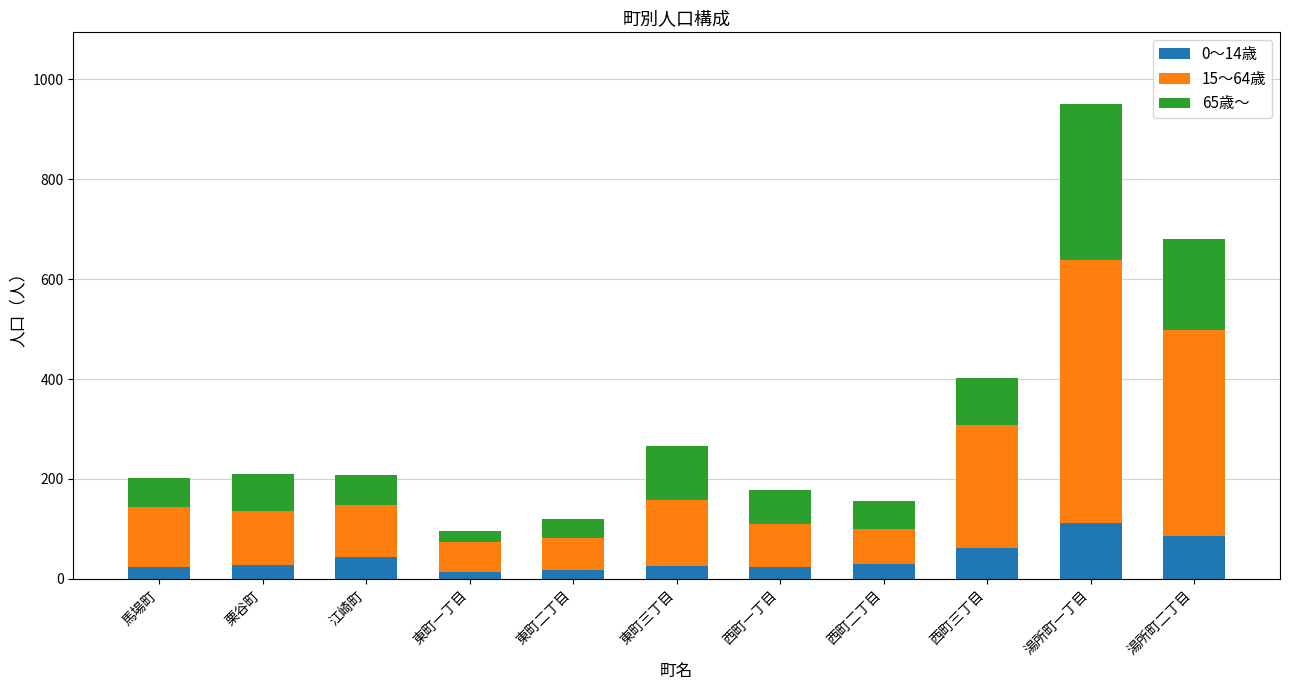

What is the total value across all series at 西町二丁目?

156